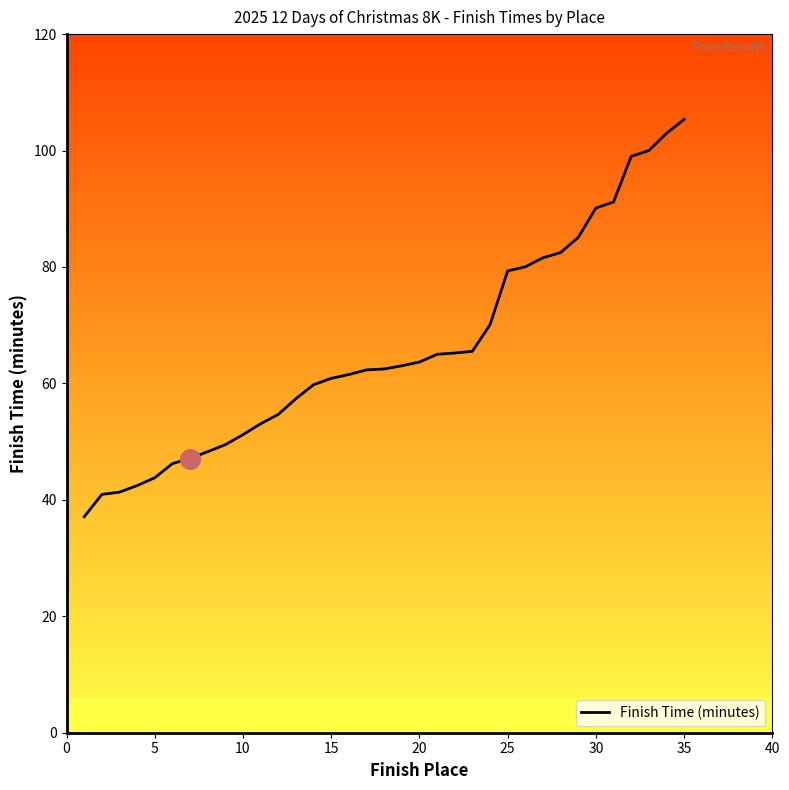

What is the minimum value shown in the chart?

37.1